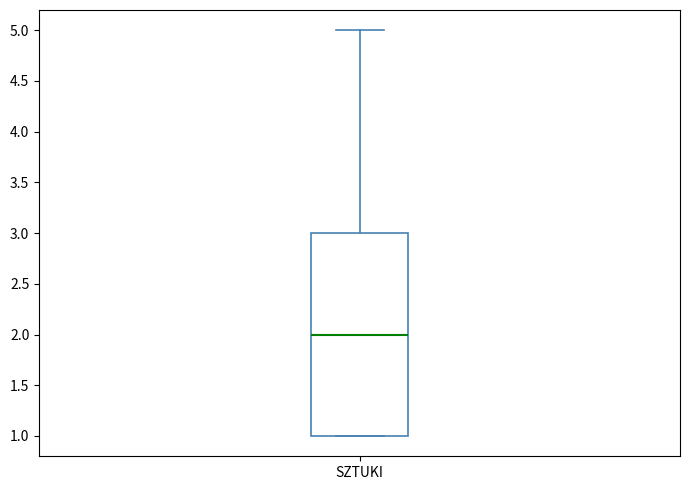

Read this box plot against the y-axis: the position of the median line, the range covered by the box, and the ends of both whiskers. The values are not printed on the chart, so give them approximately, as read against the axis.

median 2, box 1 to 3, whiskers 1 to 5